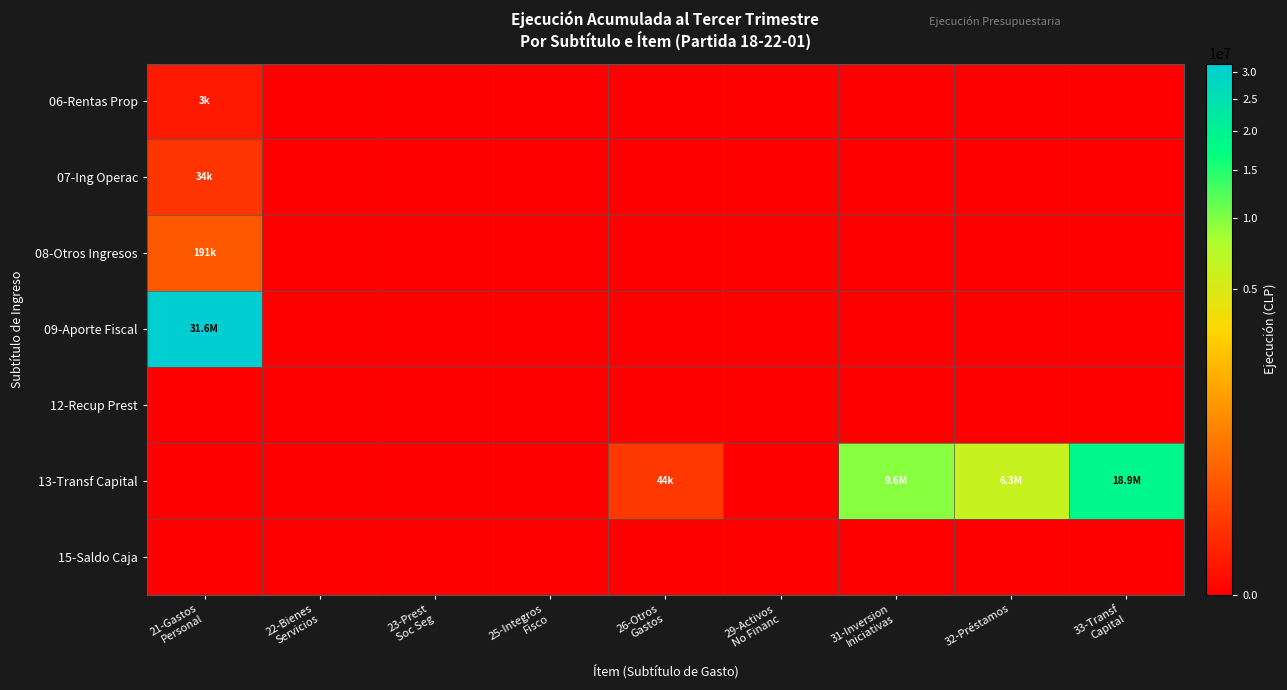

Between 26-Otros Gastos and 29-Activos No Financ, which series saw the biggest shift?

13-Transf Capital